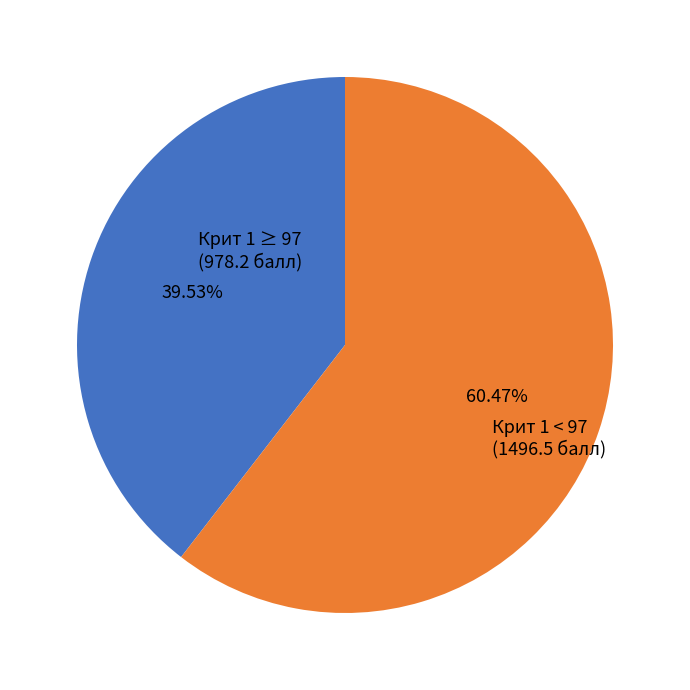

Rank the categories by value from lowest to highest.

Крит 1 ≥ 97 (978.2 балл), Крит 1 < 97 (1496.5 балл)